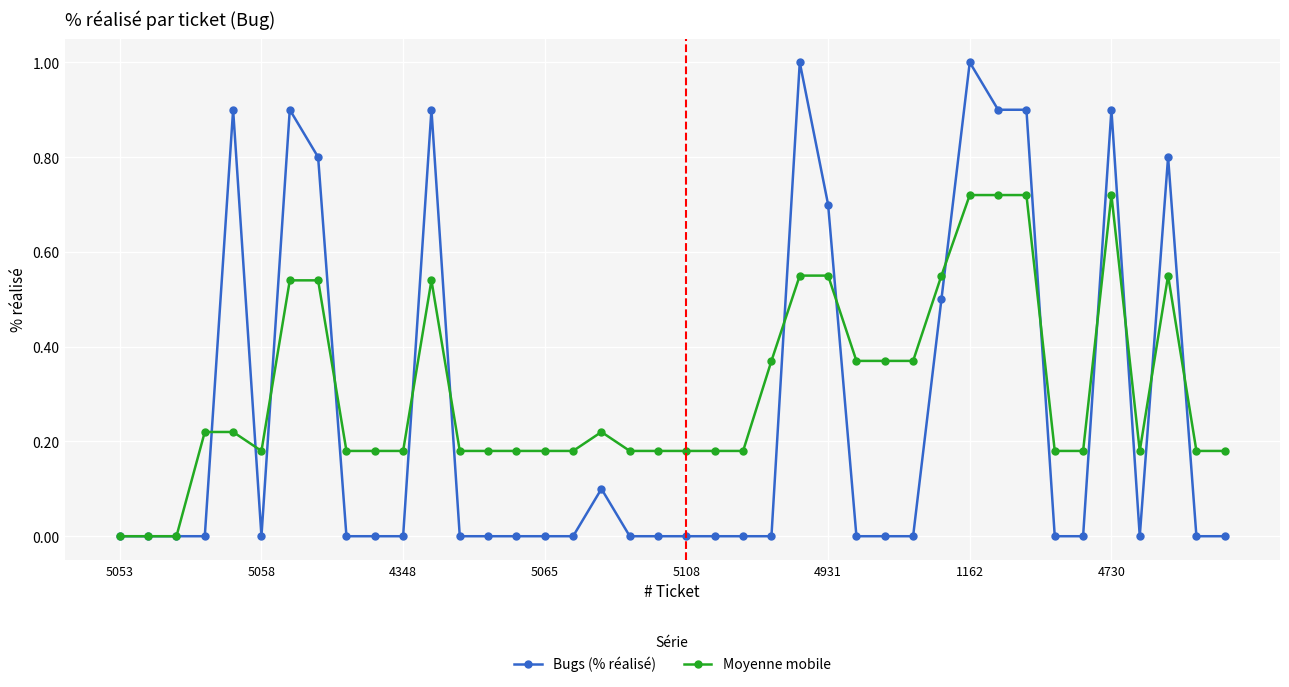

True or false: Bugs (% réalisé) and Moyenne mobile cross at least once.

True